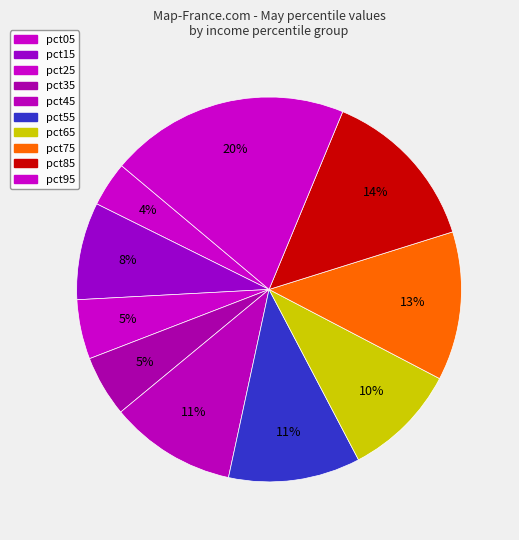

How much of the chart is everything except pct75?

87.5%